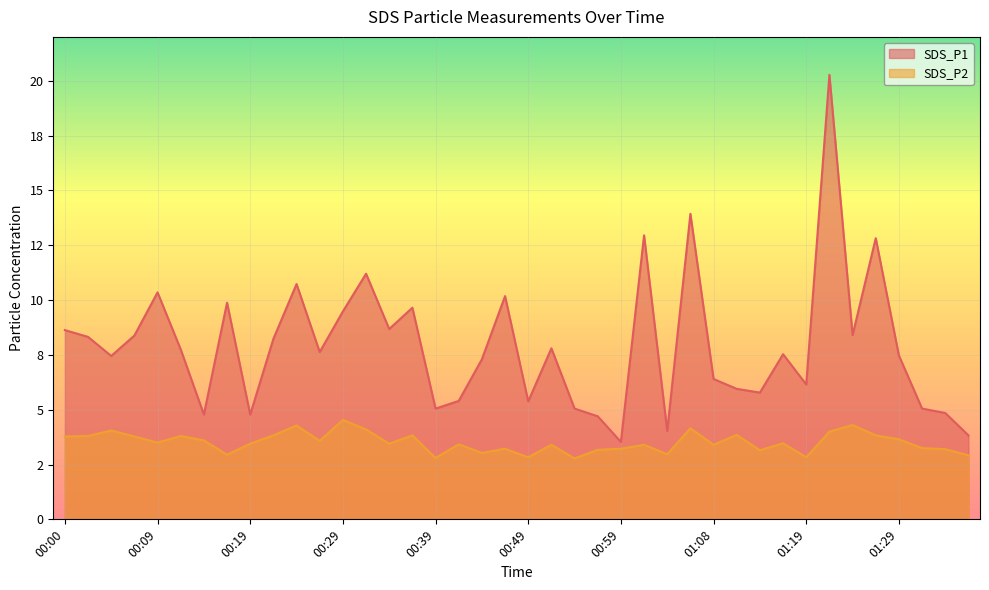

How many data points does each series have?

40